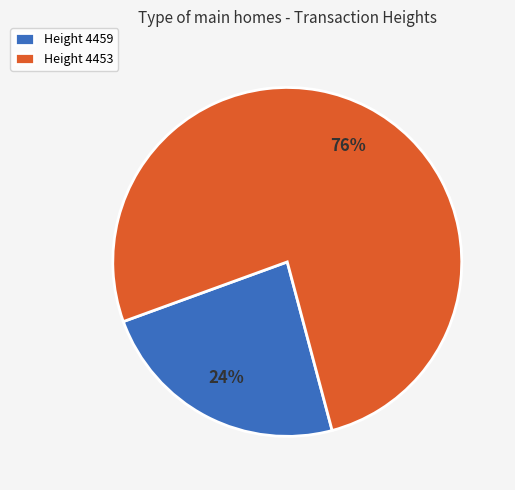

Which category has the smallest portion of the pie?

Height 4459